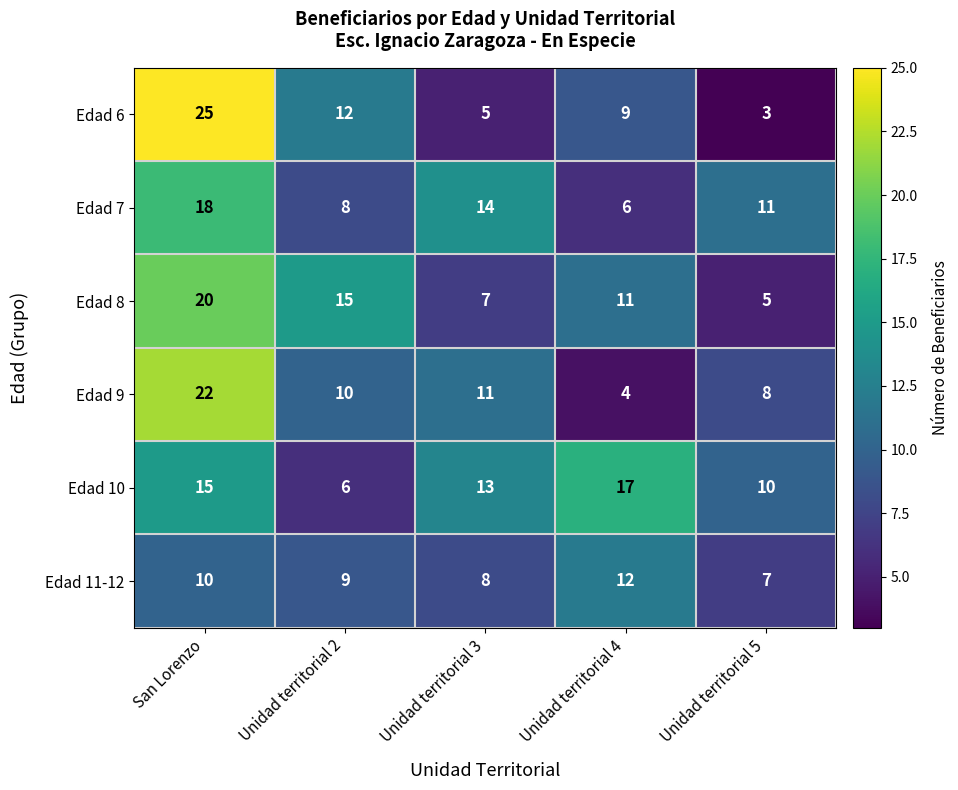

How many data points does each series have?

5